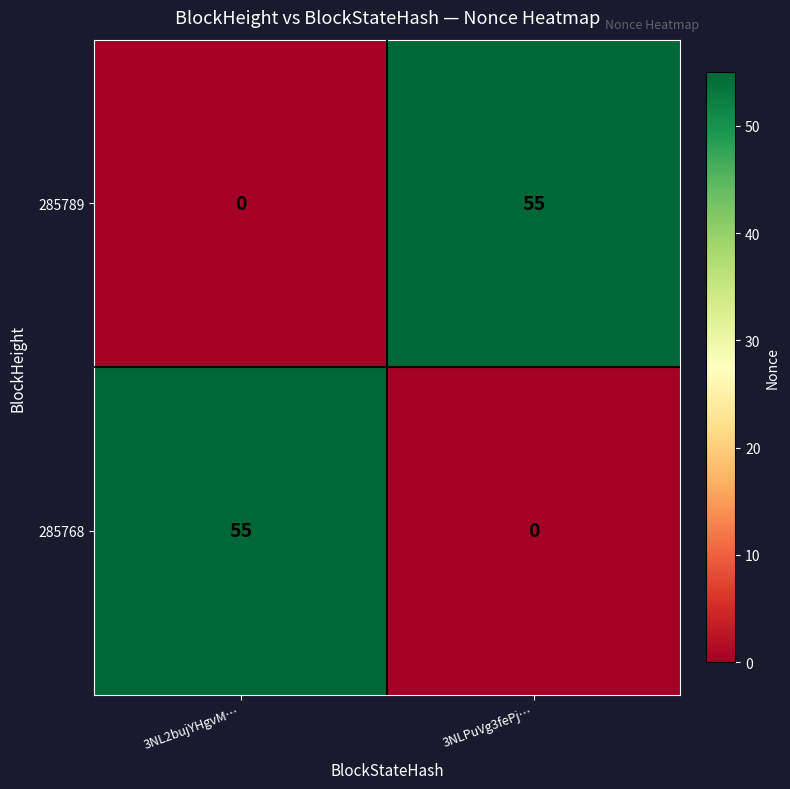

The value of 285768 at 3NL2bujYHgvM… is 36. True or false?

False